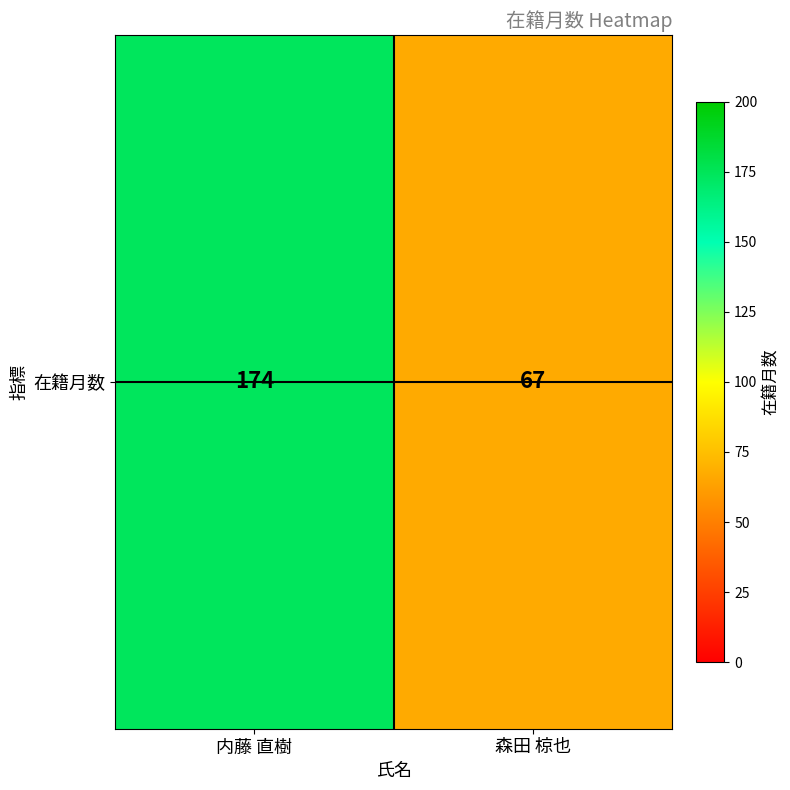

Which label corresponds to the smallest value in the chart?

森田 椋也